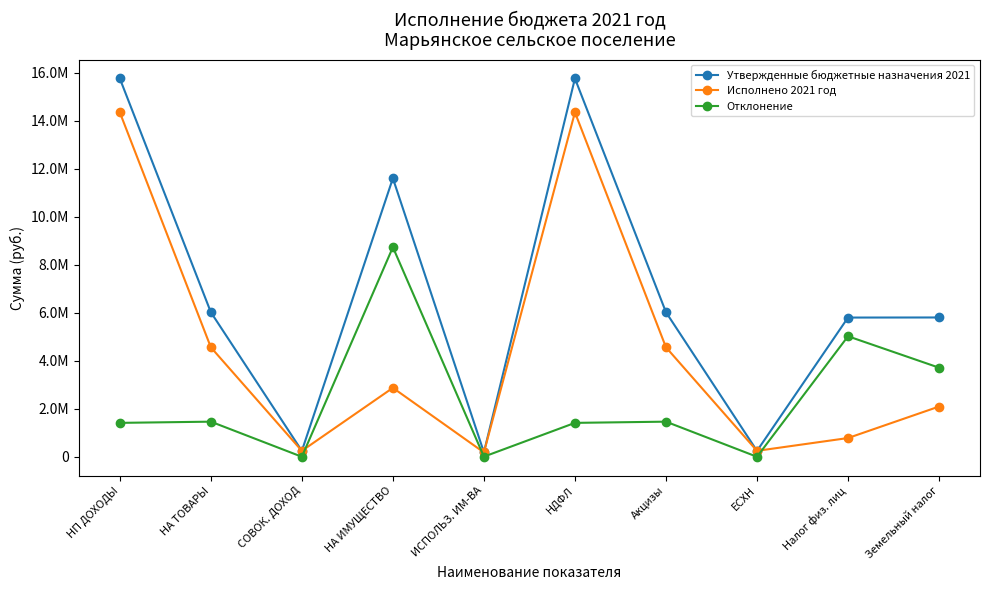

Where do Исполнено 2021 год and Отклонение first cross each other?

СОВОК. ДОХОД and НА ИМУЩЕСТВО